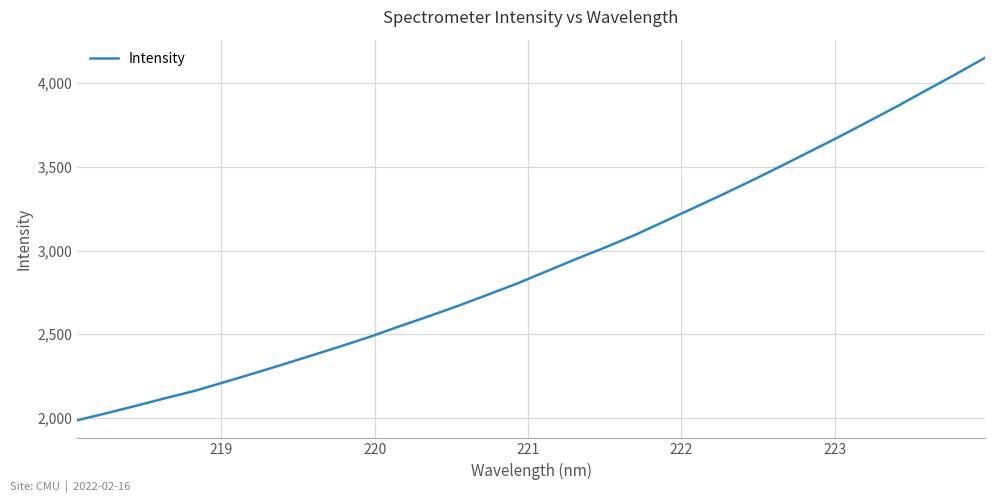

What is the maximum value shown in the chart?

4150.3